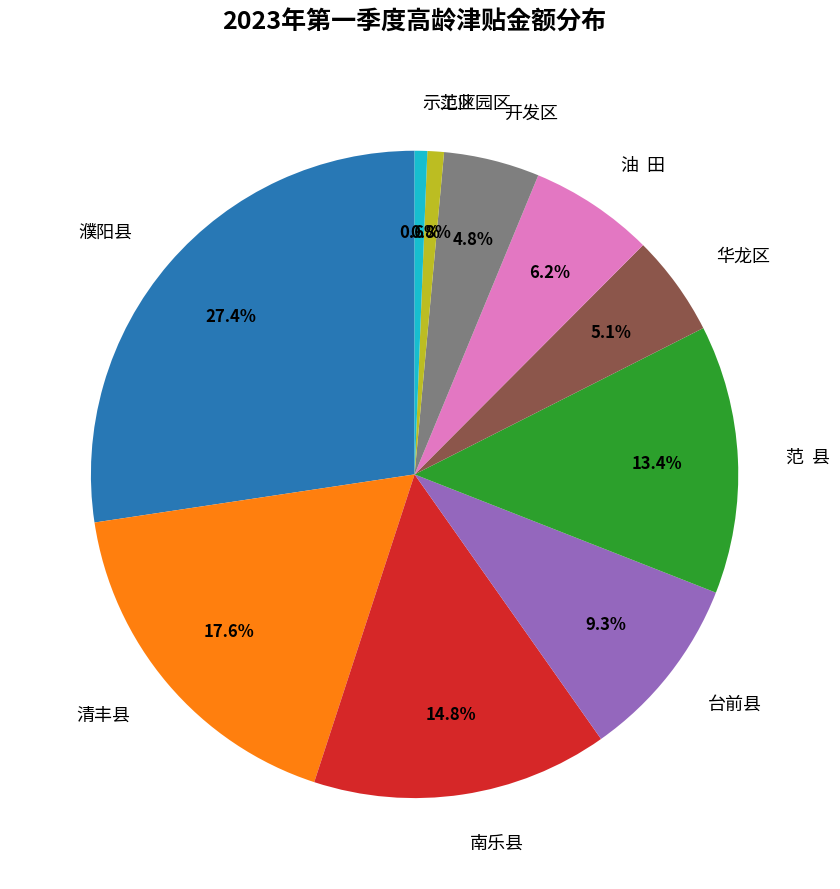

Which category has the biggest portion of the pie?

濮阳县